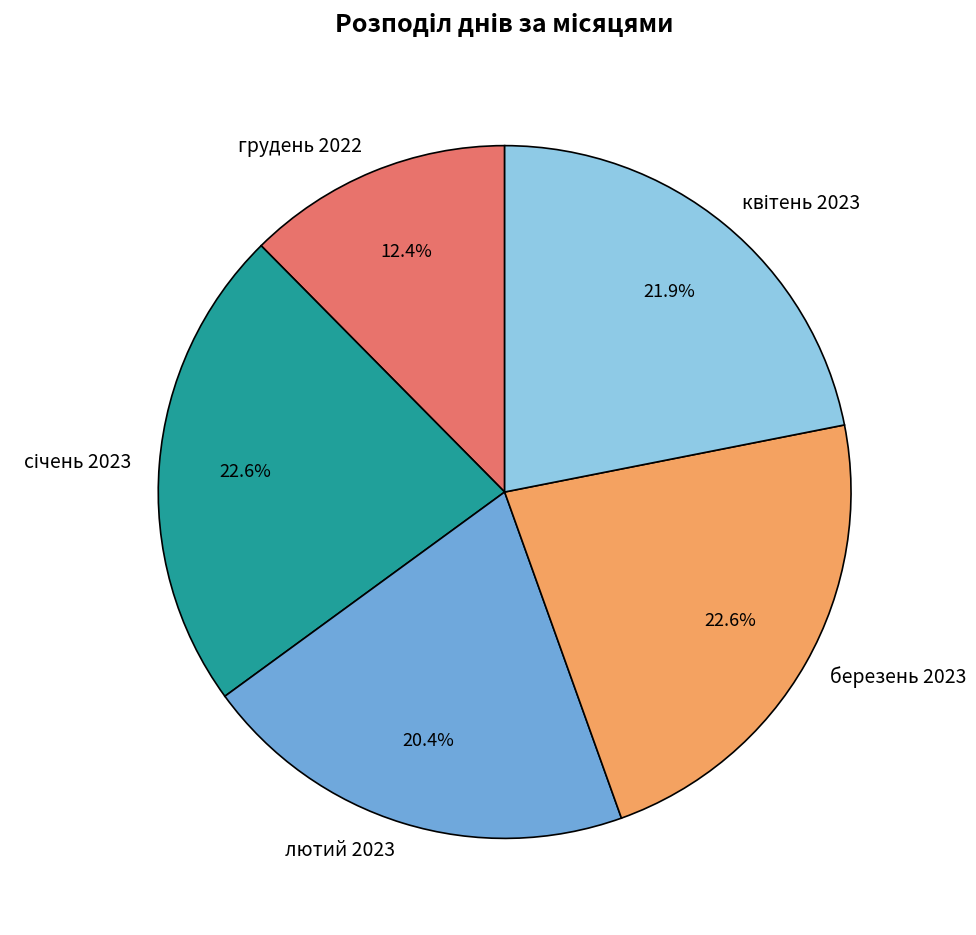

The березень 2023 slice represents 23% of the pie. True or false?

True